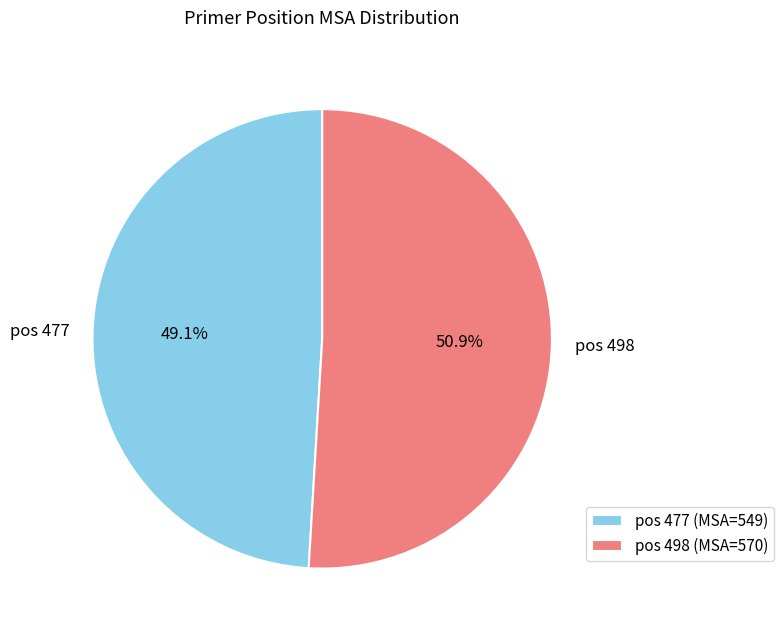

Does any single category account for the majority?

Yes